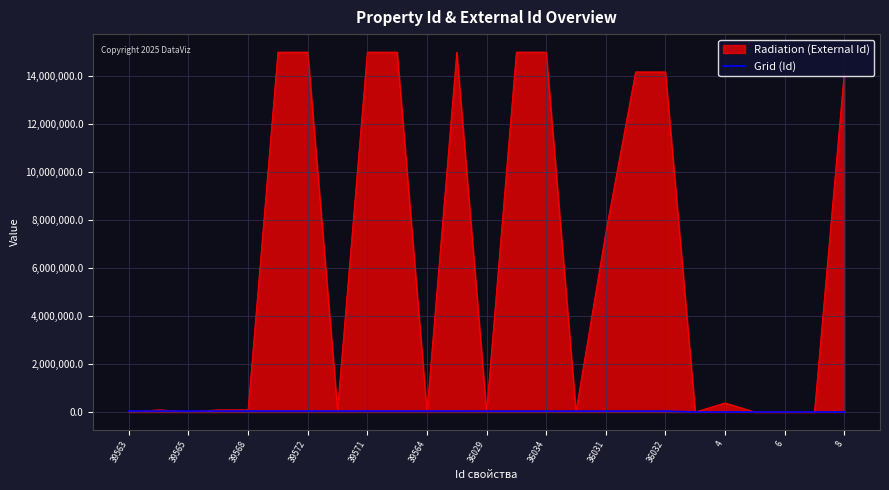

List the series in order of their peak value, highest first.

Radiation (External Id), Grid (Id)